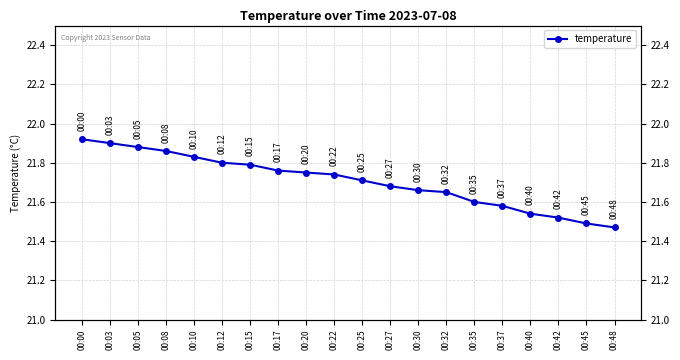

Which has a higher value, 00:40 or 00:37?

00:37